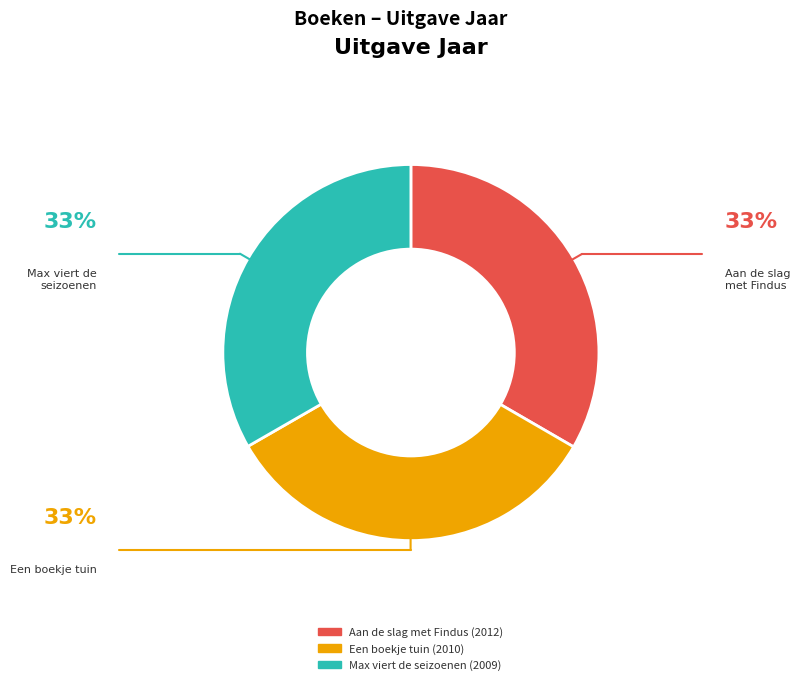

Does any single category account for the majority?

No